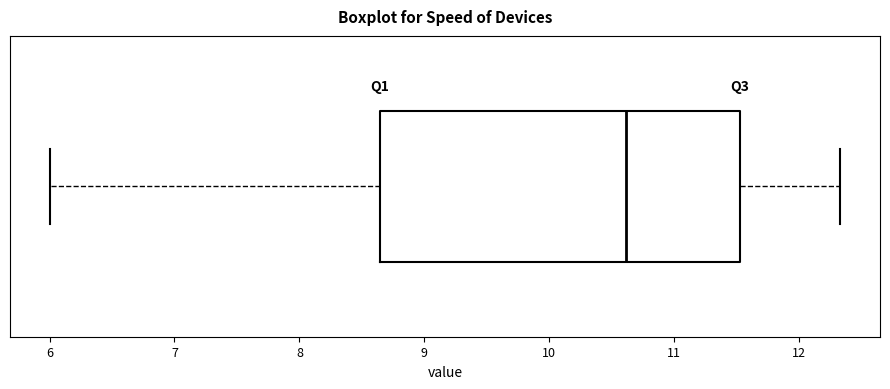

Transcribe this box plot: give where the median line is, the range the box spans, and where the two whiskers end, as read against the x-axis. The values are not printed on the chart, so give them approximately, as read against the axis.

median 10.6, box 8.6 to 11.5, whiskers 6.0 to 12.3